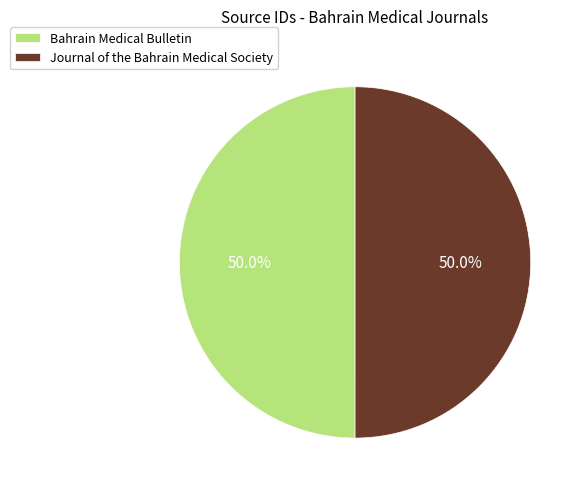

What is the ratio of the value at Journal of the Bahrain Medical Society to the value at Bahrain Medical Bulletin?

1.0